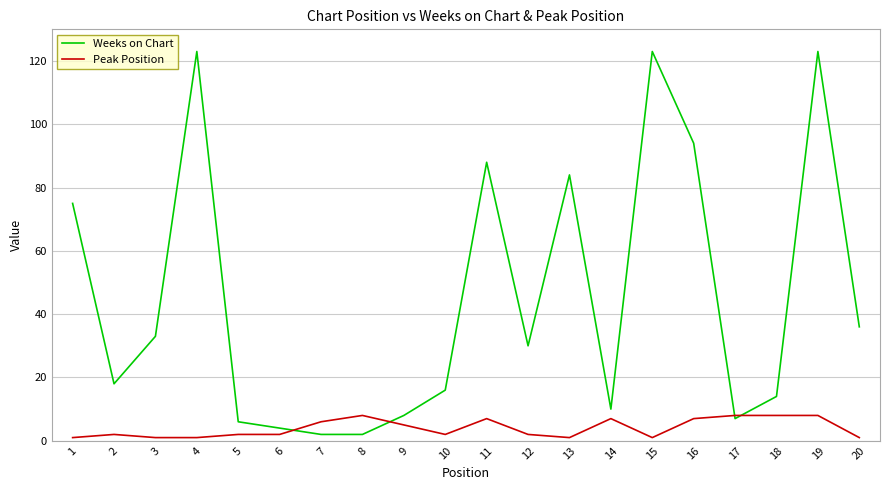

Is the value of Weeks on Chart at 19 greater than the value of Peak Position at 15?

Yes